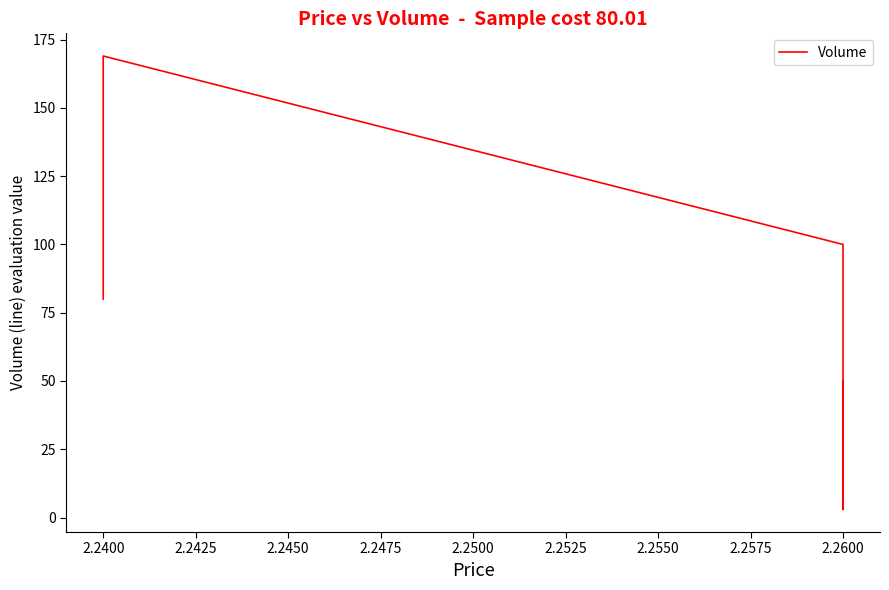

How many categories are shown in the chart?

5